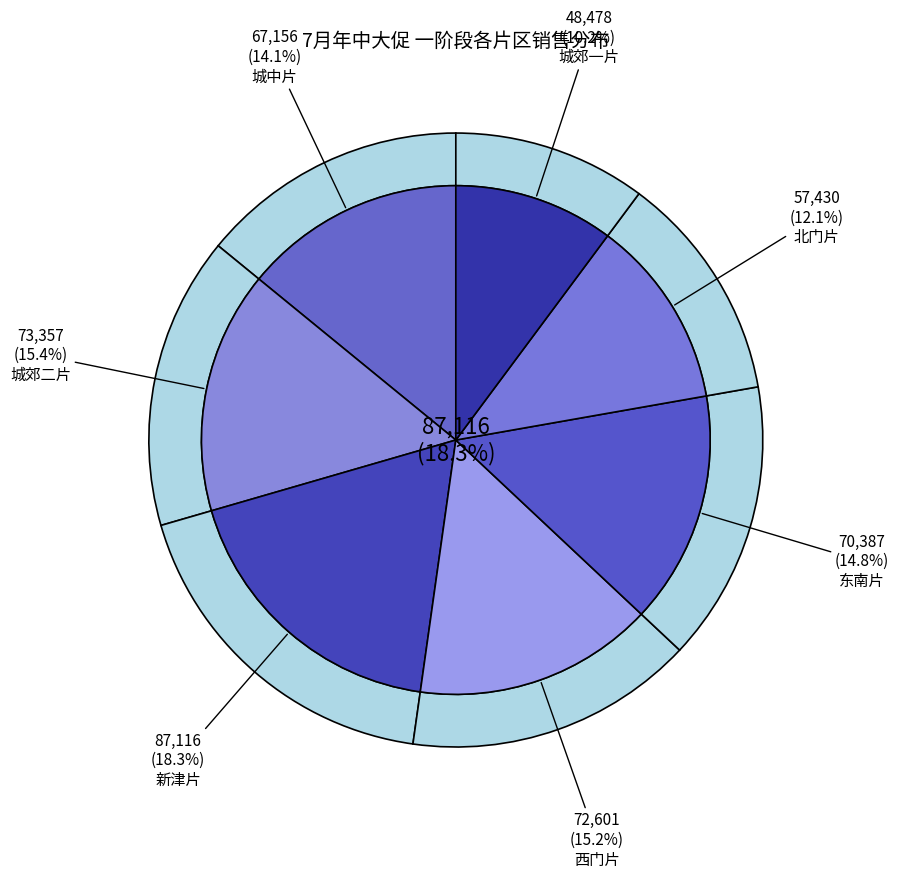

To the nearest percent, what is the combined percentage of 东南片 and 城郊一片?

25%